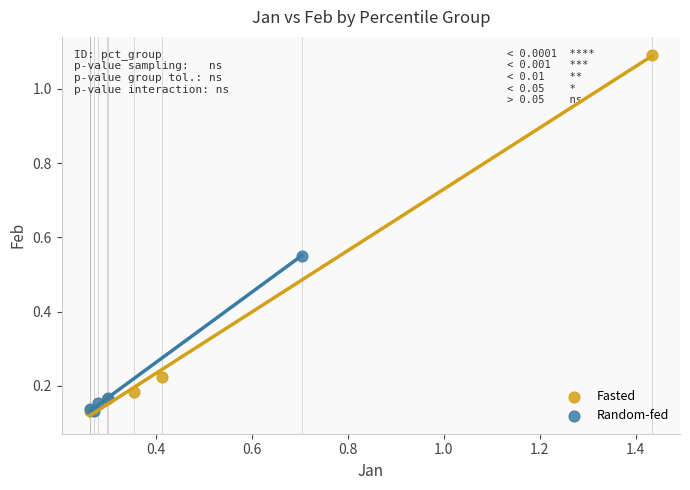

Which series has the largest Y range (max minus min)?

Fasted